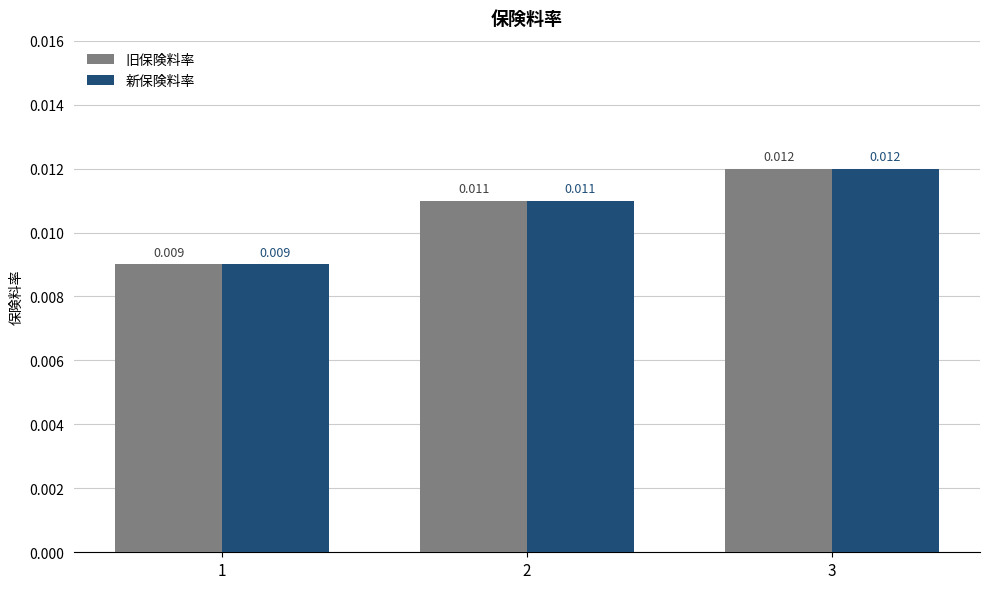

Is the value of 旧保険料率 at 3 greater than the value of 新保険料率 at 2?

Yes